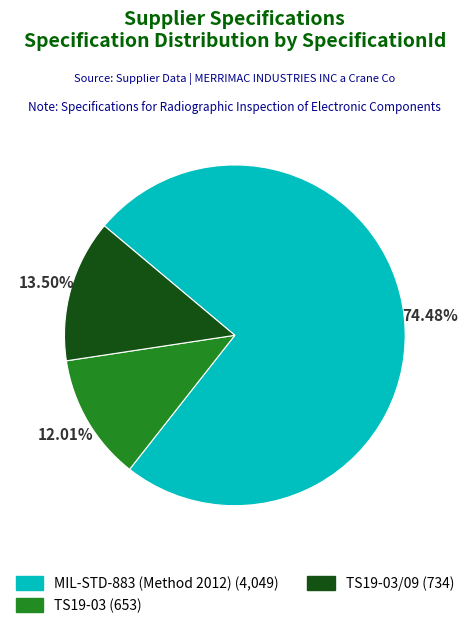

Is there any slice that represents more than half of the pie?

Yes